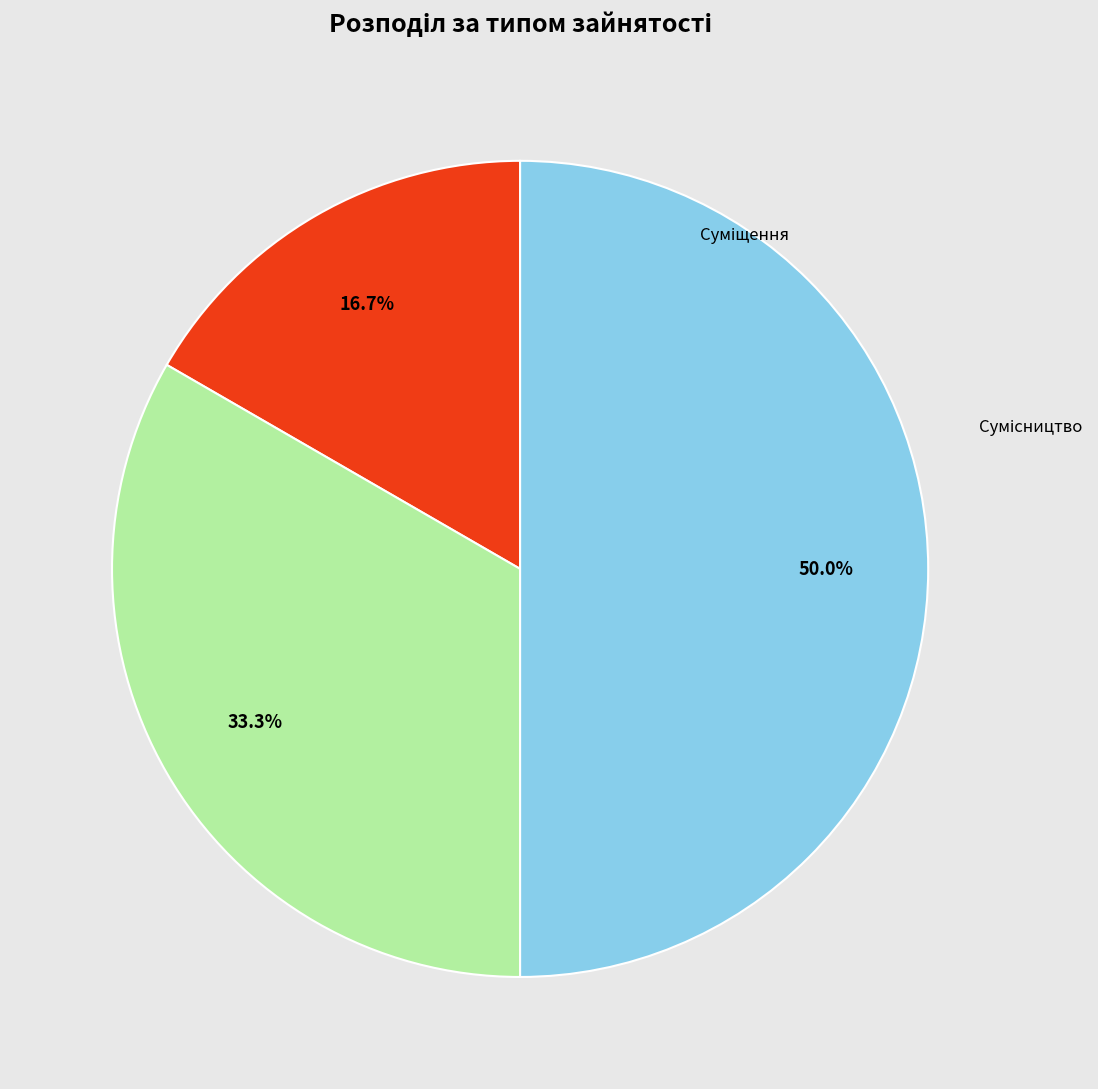

How many segments does this pie chart have?

3